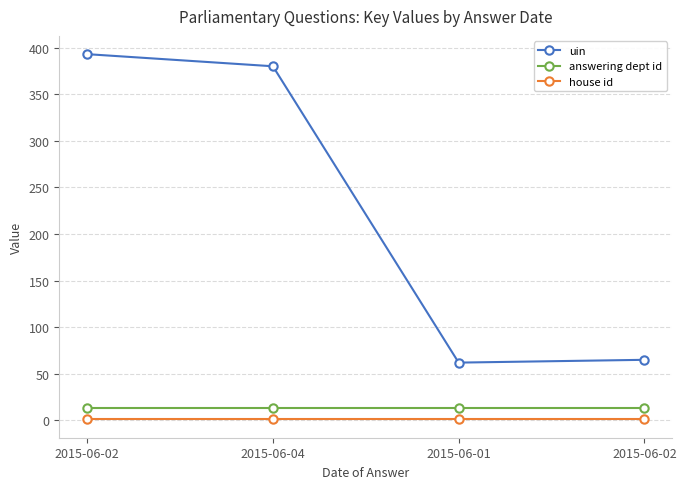

How many values in the uin series are below 380?

2